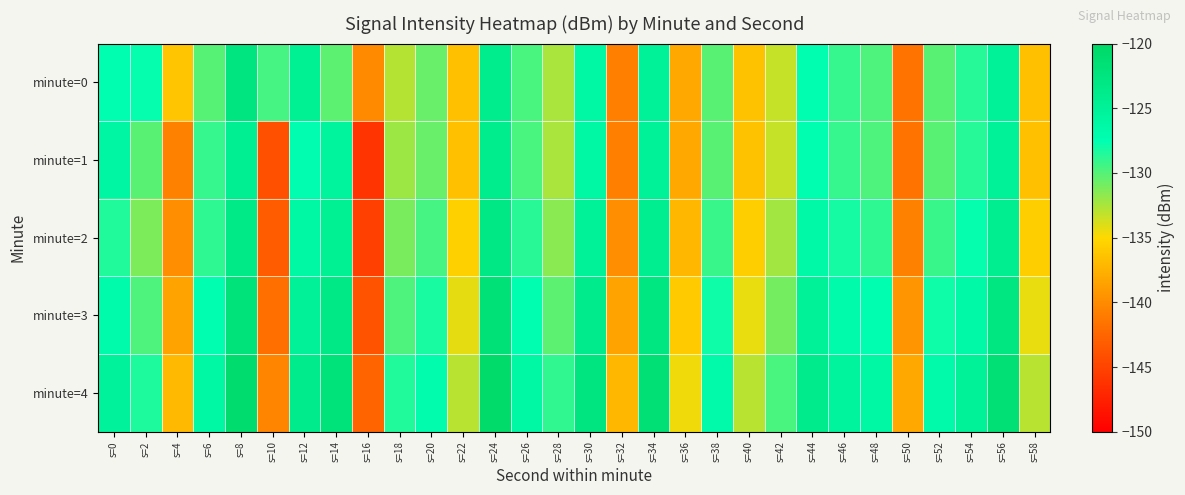

Which series has the largest total across all categories?

minute=4